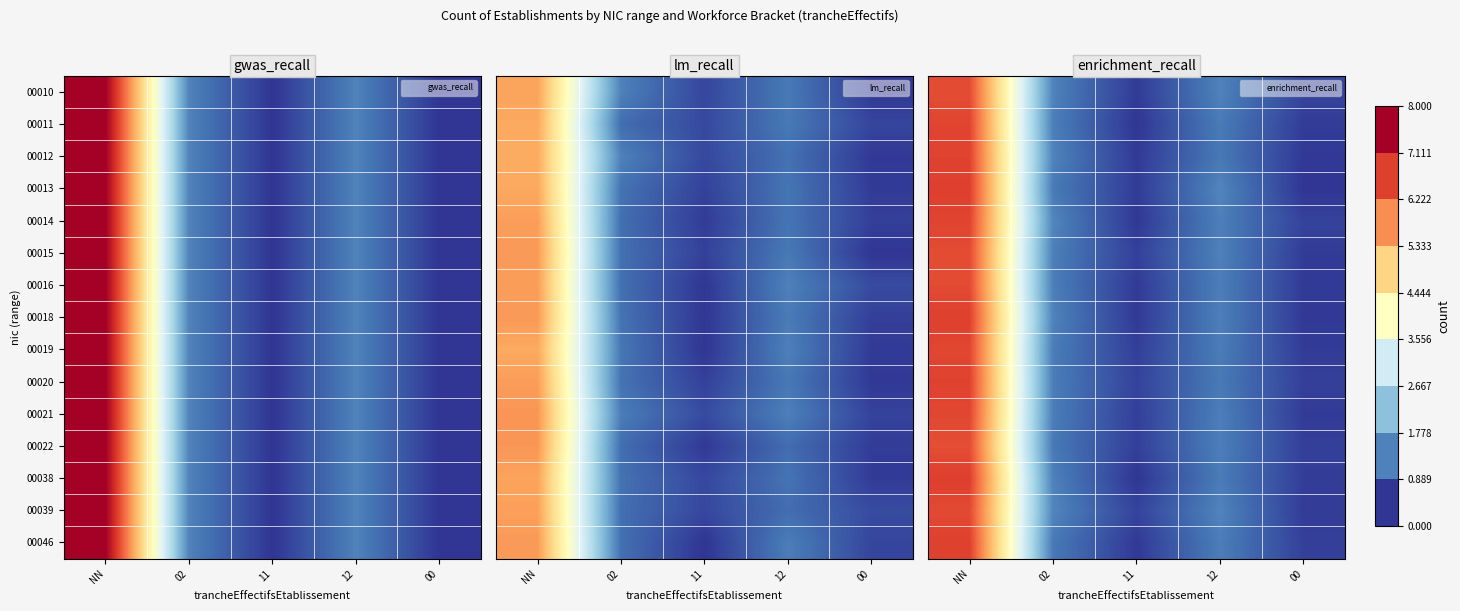

Is it true that 00046 equals 7.0 at NN?

True